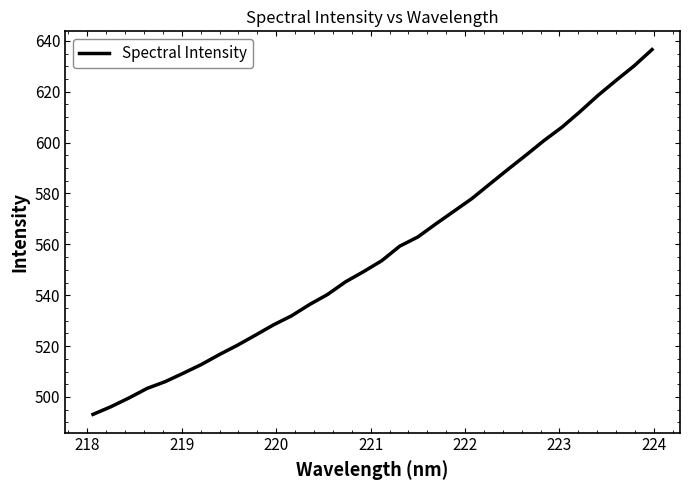

What is the smallest value displayed?

493.2